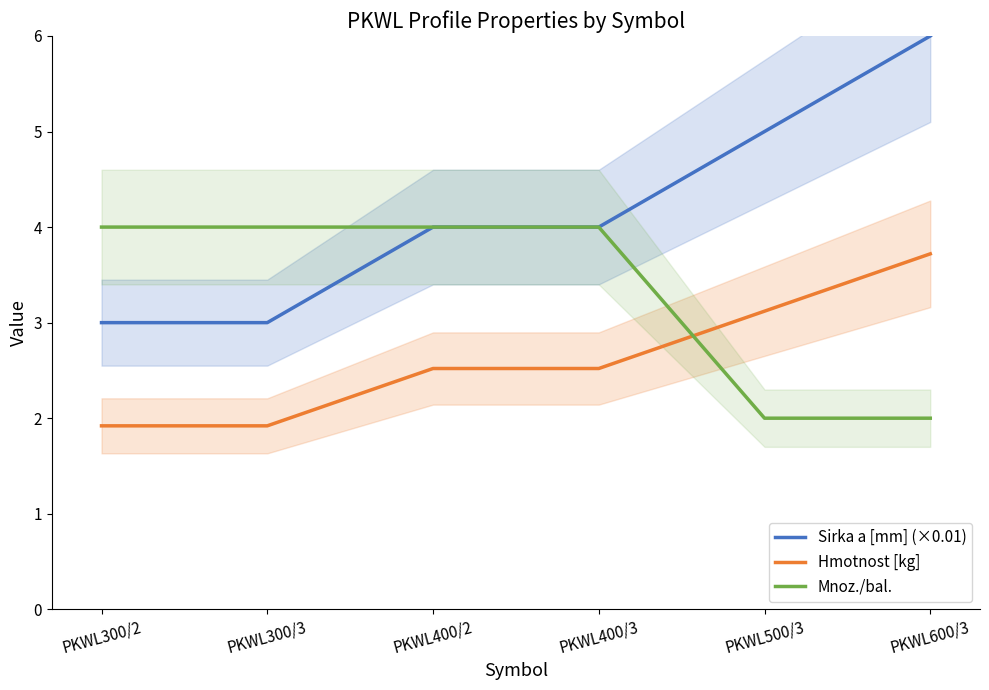

Which series has the widest spread of values?

Sirka a [mm] (×0.01)